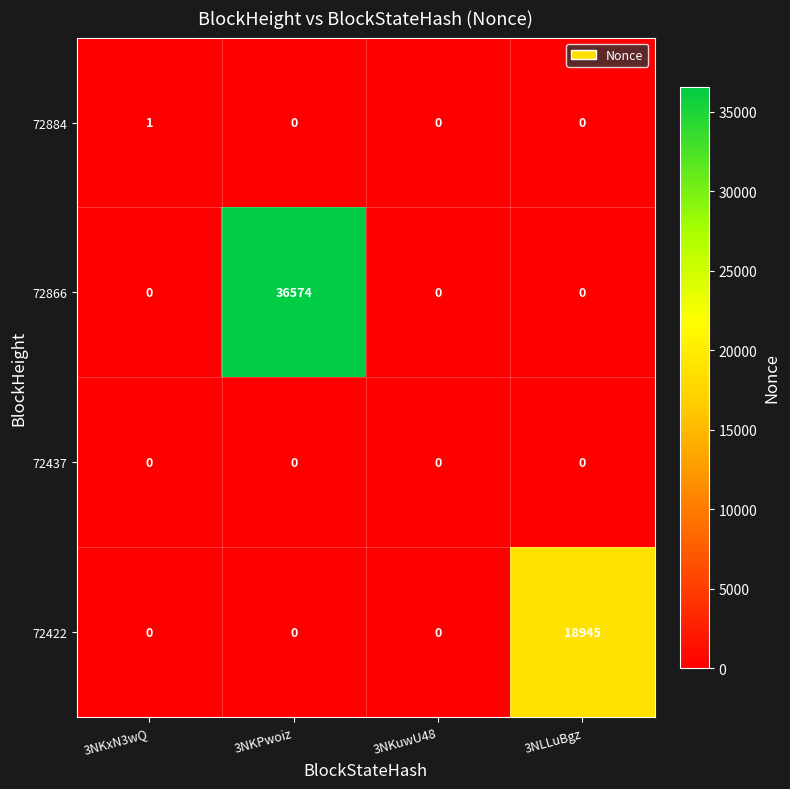

What is the spread (max minus min) of values at 3NLLuBgz?

18945